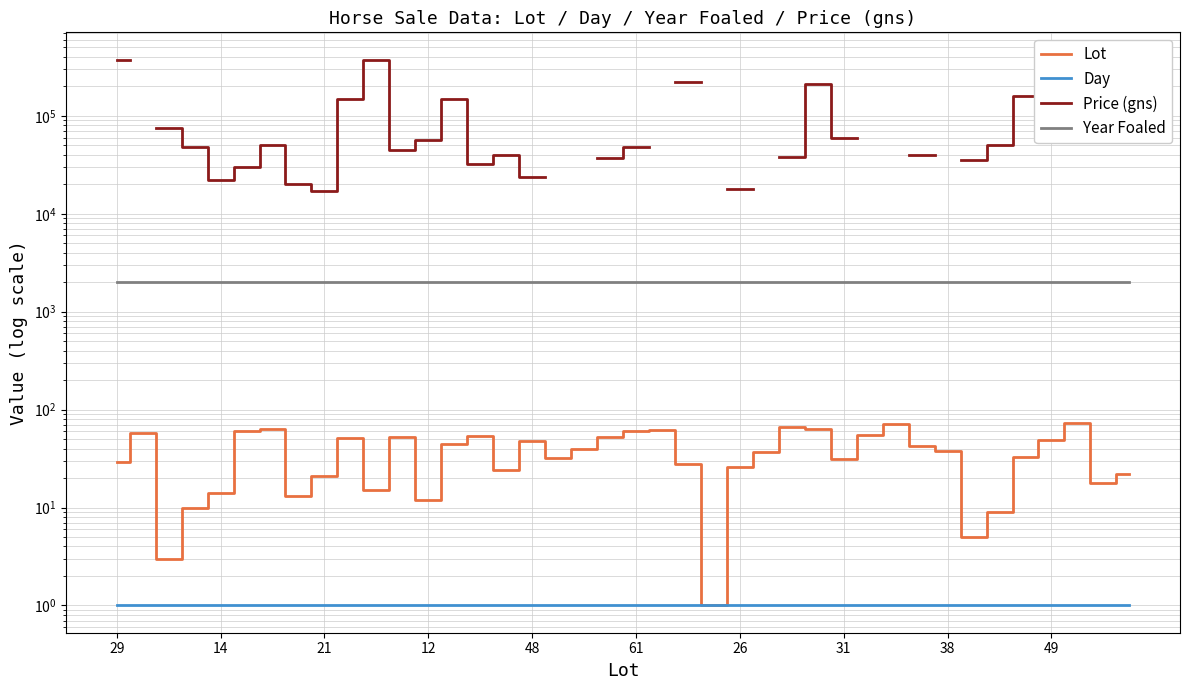

True or false: Day and Lot intersect in this chart.

False